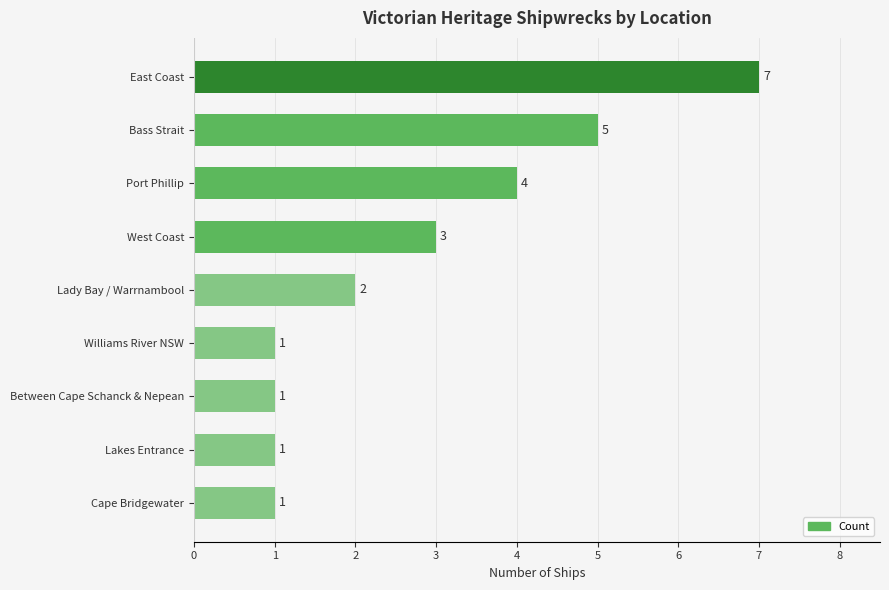

What is the ratio of the value at West Coast to the value at Cape Bridgewater?

3.0